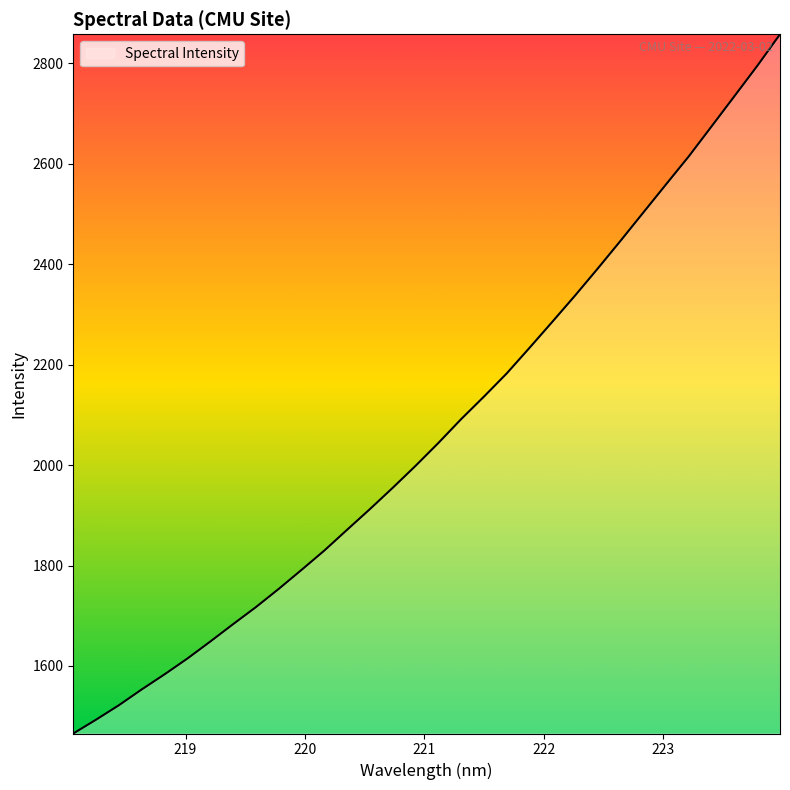

What is the difference between the maximum and minimum values?

1392.3